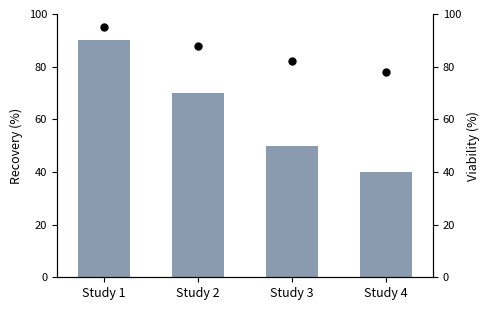

The value at Study 2 is 70. True or false?

True